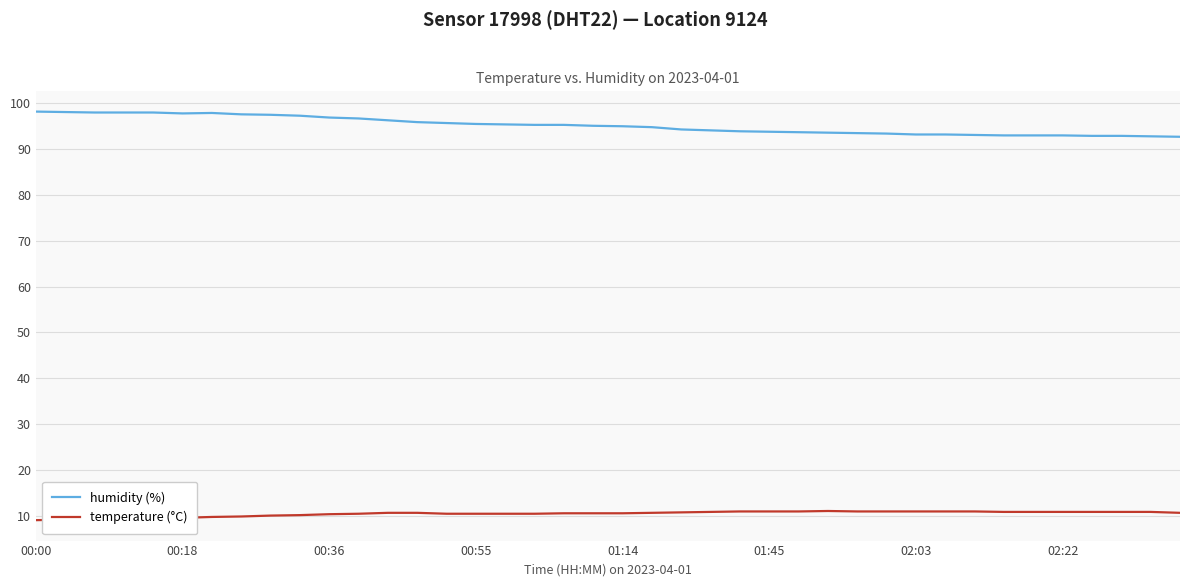

Rank the series by their average value, from lowest to highest.

temperature (°C), humidity (%)